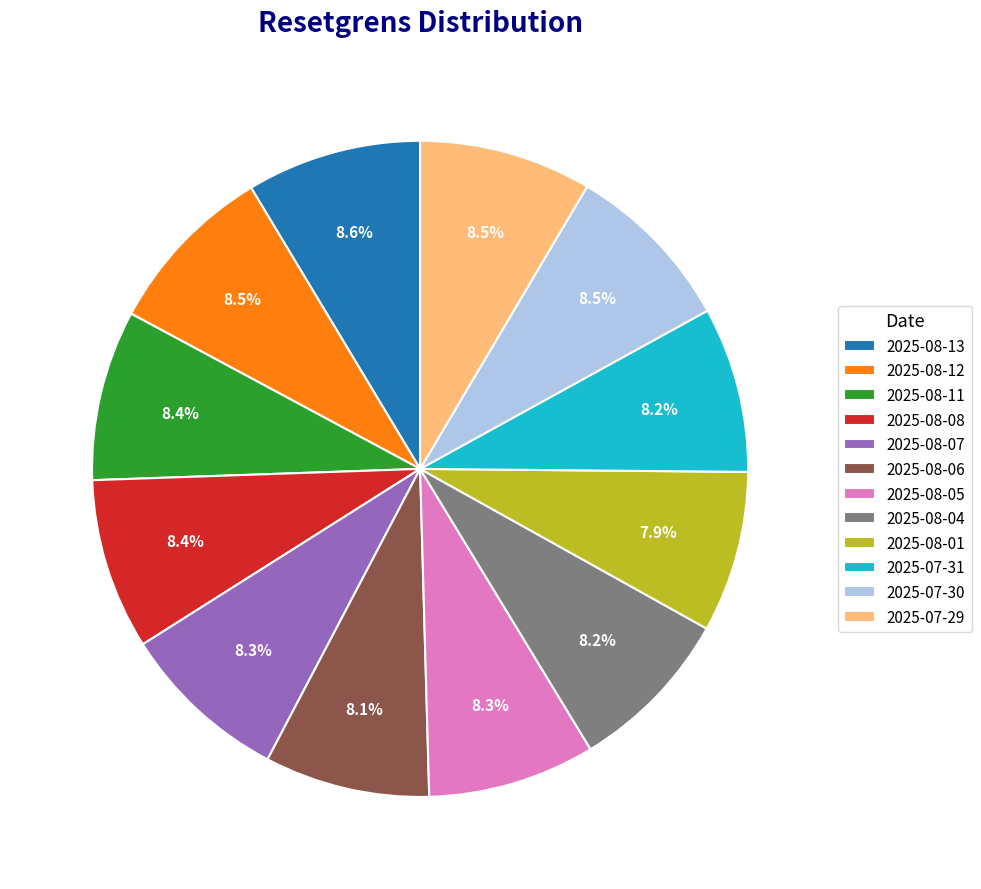

To the nearest percent, what portion does 2025-08-05 represent?

8%